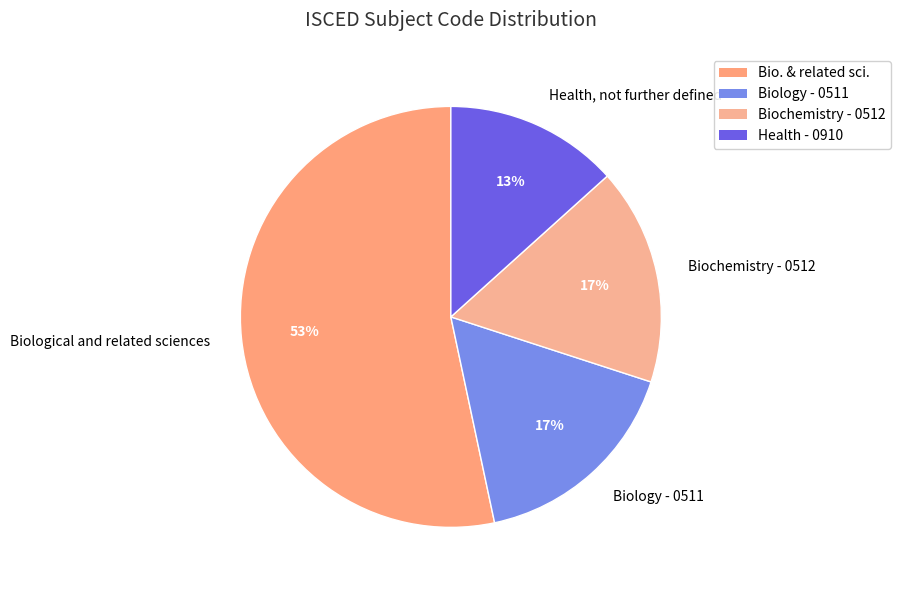

Which slice is the smallest?

Health, not further defined